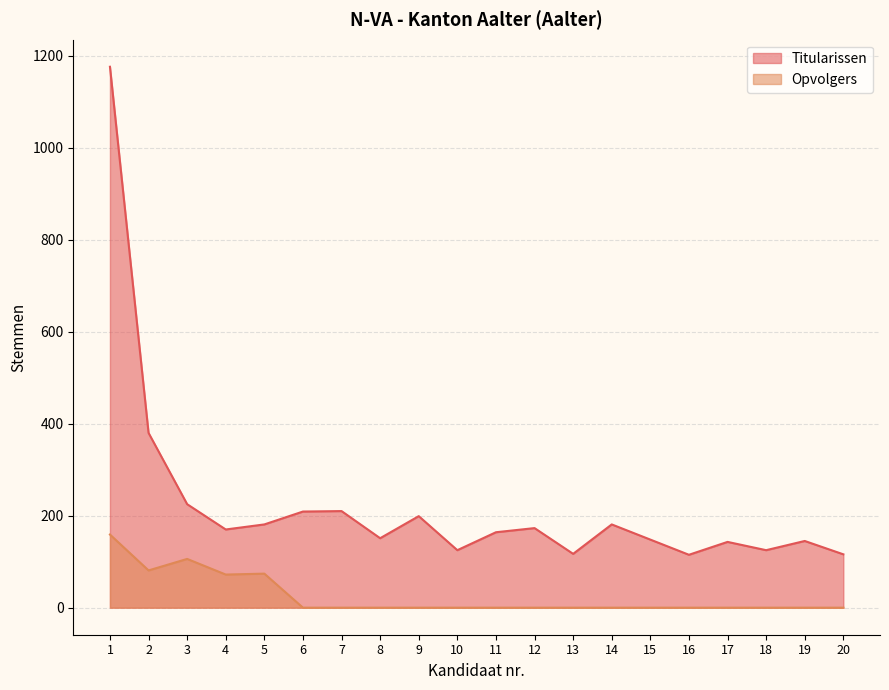

True or false: Titularissen and Opvolgers intersect in this chart.

False